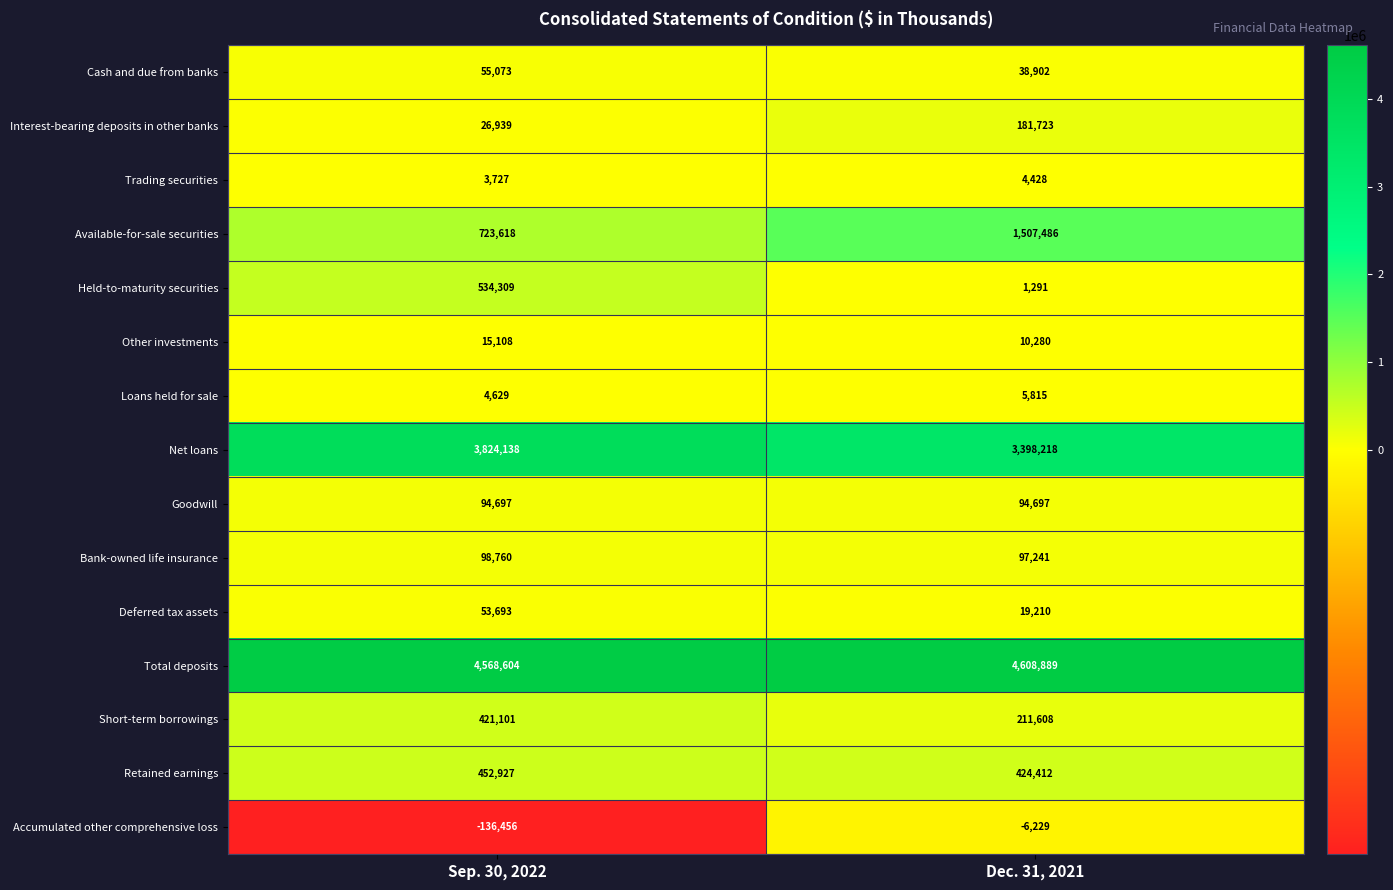

Reading right to left, what are all the values shown in this chart?

Cash and due from banks: 38902	55073
Interest-bearing deposits in other banks: 181723	26939
Trading securities: 4428	3727
Available-for-sale securities: 1507486	723618
Held-to-maturity securities: 1291	534309
Other investments: 10280	15108
Loans held for sale: 5815	4629
Net loans: 3398218	3824138
Goodwill: 94697	94697
Bank-owned life insurance: 97241	98760
Deferred tax assets: 19210	53693
Total deposits: 4608889	4568604
Short-term borrowings: 211608	421101
Retained earnings: 424412	452927
Accumulated other comprehensive loss: -6229	-136456